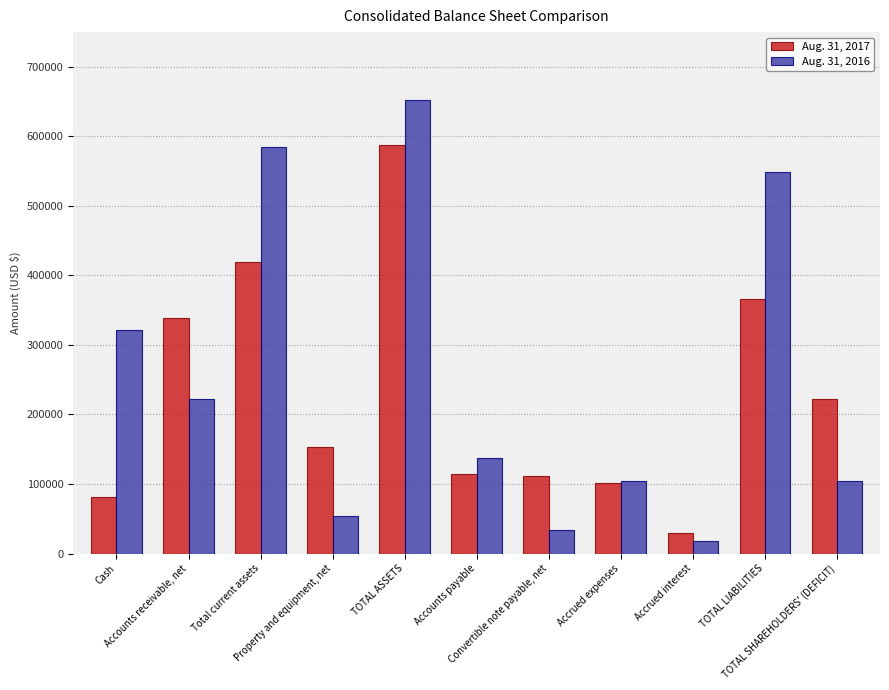

What are all the series names shown in the legend?

Aug. 31, 2017, Aug. 31, 2016